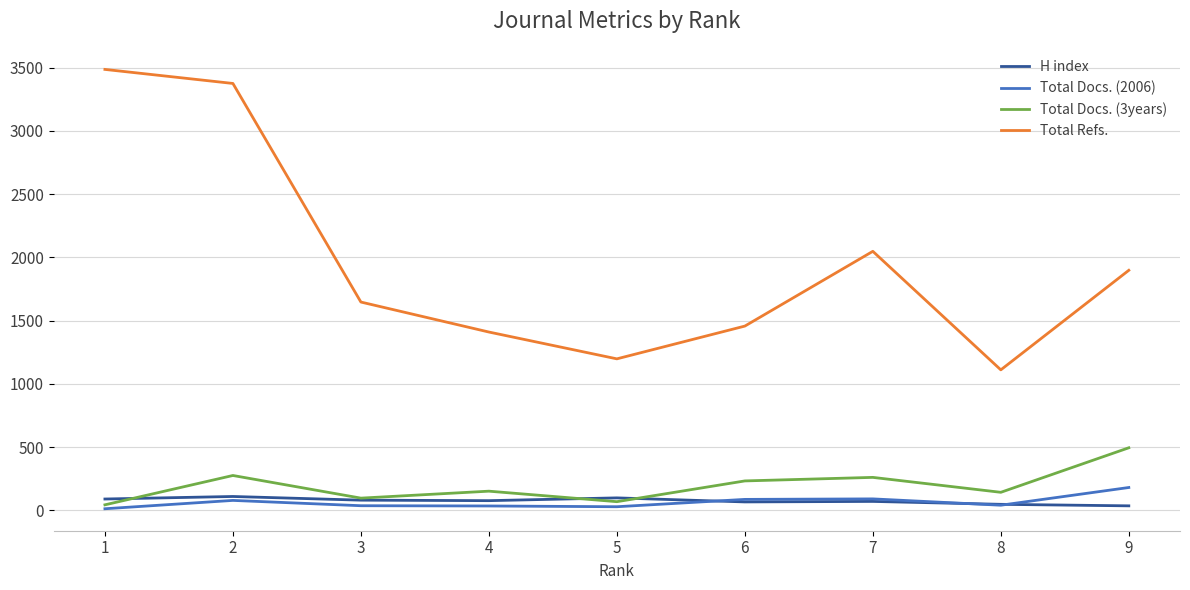

True or false: Total Refs. and Total Docs. (3years) cross at least once.

False